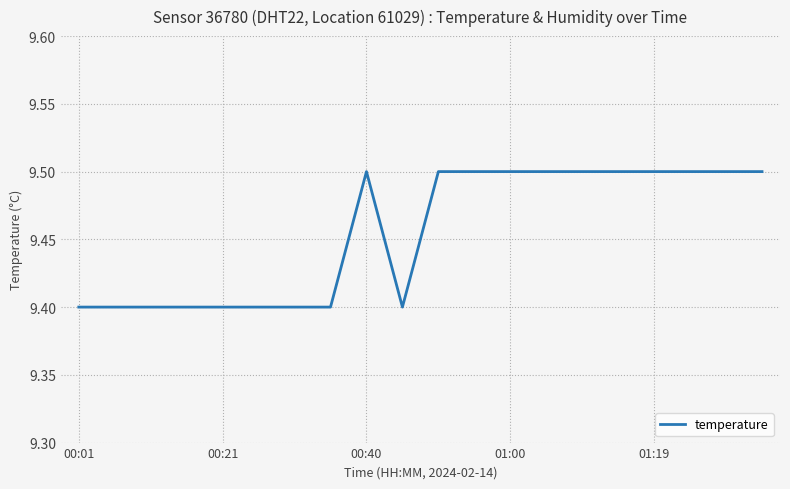

What is the minimum value shown in the chart?

9.4